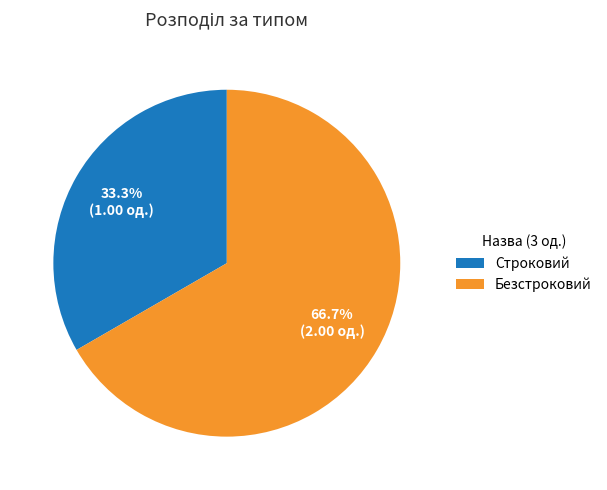

Is Строковий the majority of the pie?

No